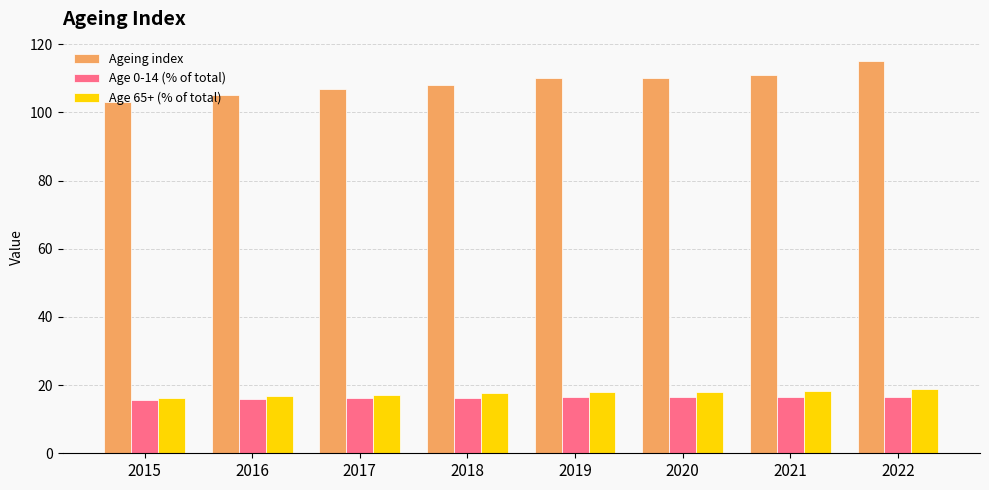

What is the minimum value for Age 65+ (% of total)?

16.2